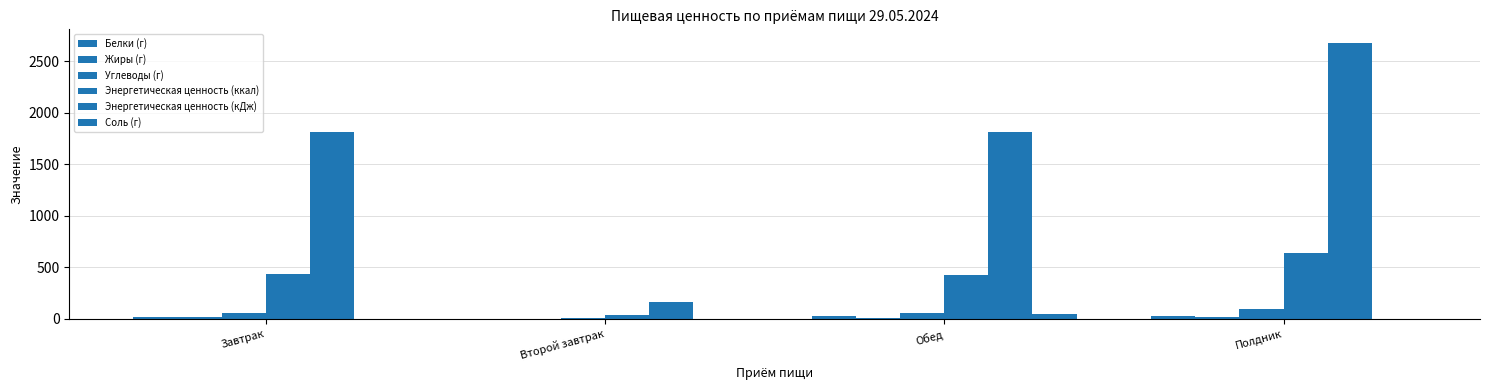

Count the number of categories in the chart.

4